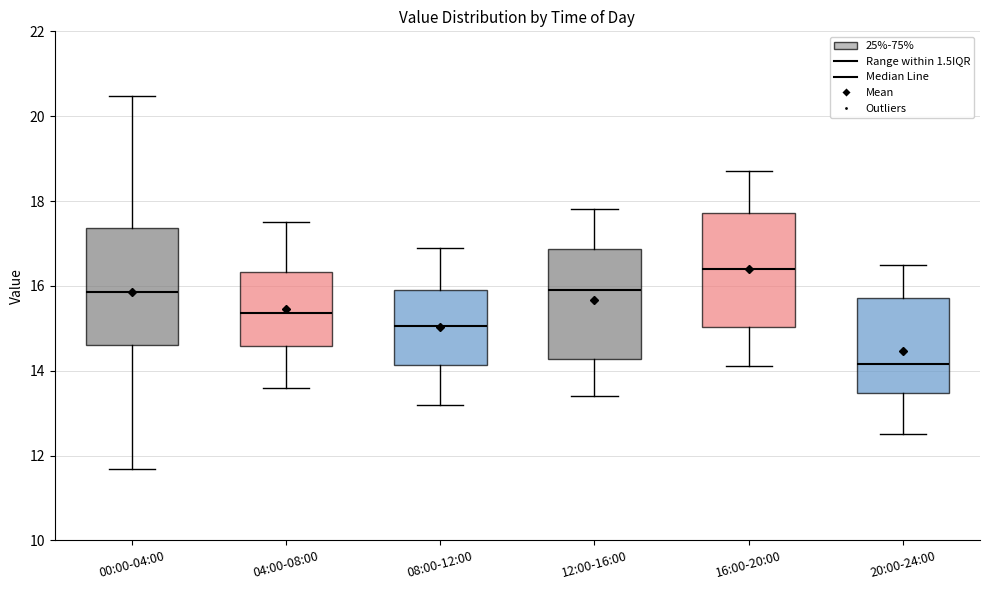

Reading left to right, transcribe this box plot: for each box, give where its median line is, the range the box spans, and where its two whiskers end, as read against the y-axis. The values are not printed on the chart, so give them approximately, as read against the axis.

00:00-04:00: median 15.8, box 14.6 to 17.4, whiskers 11.6 to 20.4
04:00-08:00: median 15.4, box 14.6 to 16.4, whiskers 13.6 to 17.6
08:00-12:00: median 15.0, box 14.2 to 16.0, whiskers 13.2 to 17.0
12:00-16:00: median 16.0, box 14.2 to 16.8, whiskers 13.4 to 17.8
16:00-20:00: median 16.4, box 15.0 to 17.8, whiskers 14.2 to 18.8
20:00-24:00: median 14.2, box 13.4 to 15.8, whiskers 12.6 to 16.6